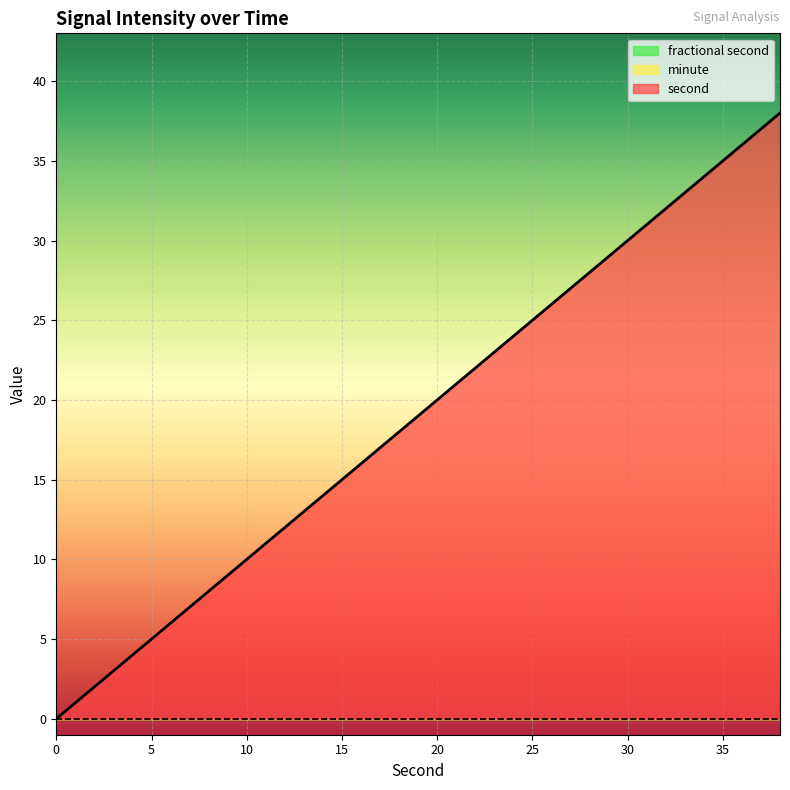

Rank the series at 16 from highest to lowest value.

second, minute, fractional second